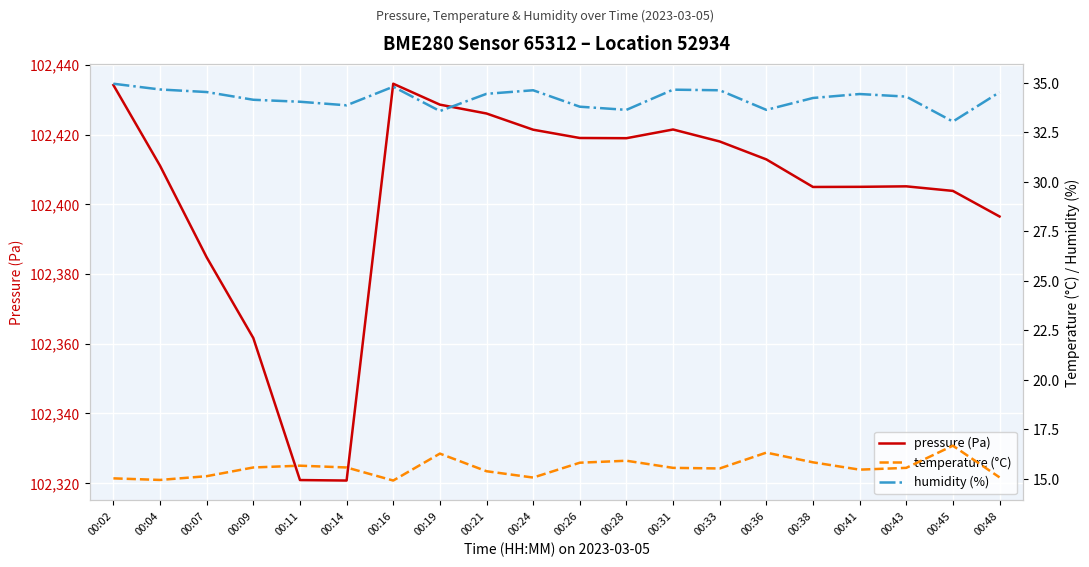

True or false: temperature (°C) and humidity (%) intersect in this chart.

False